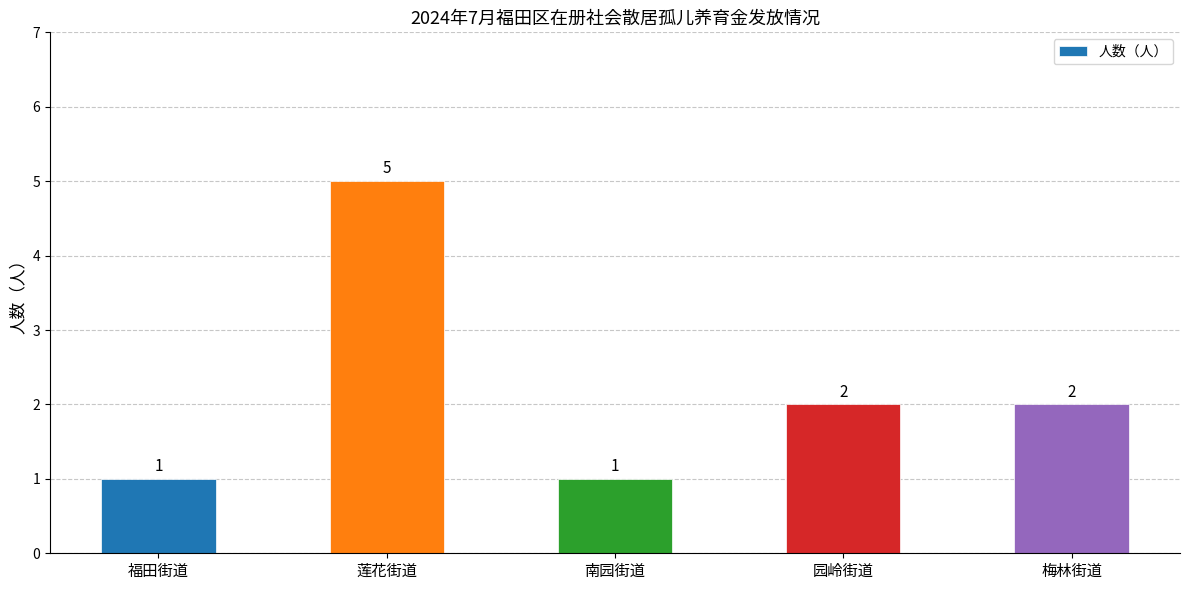

The chart shows a value of 2 at 园岭街道. True or false?

True